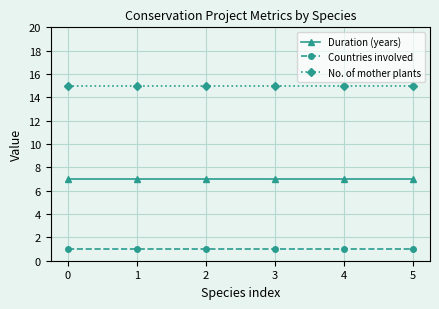

List the series in order of their peak value, highest first.

No. of mother plants, Duration (years), Countries involved